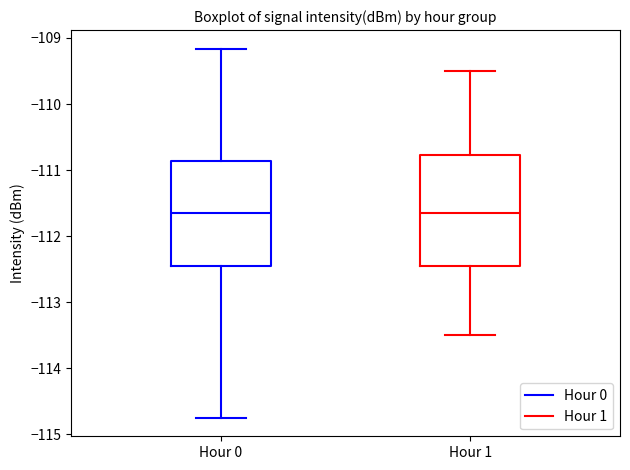

Reading left to right, read every box against the y-axis: the position of its median line, the range the box covers, and the ends of its whiskers. The values are not printed on the chart, so give them approximately, as read against the axis.

Hour 0: median -111.6, box -112.4 to -110.9, whiskers -114.7 to -109.2
Hour 1: median -111.6, box -112.4 to -110.8, whiskers -113.5 to -109.5